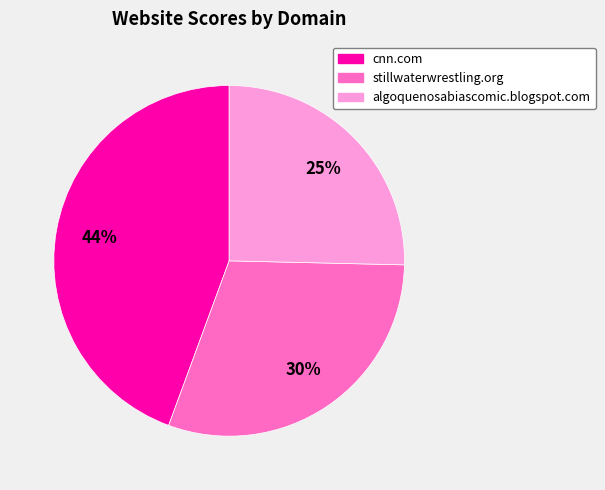

Which slice is the largest?

cnn.com